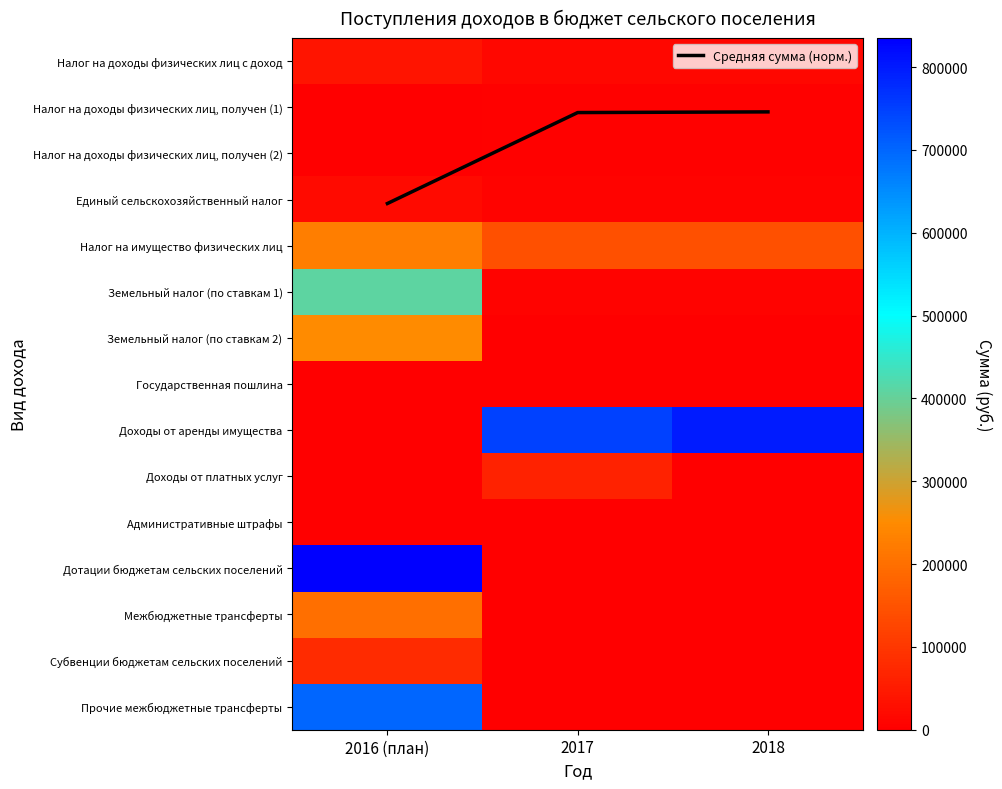

What is the average value of the Прочие межбюджетные трансферты series?

233333.3